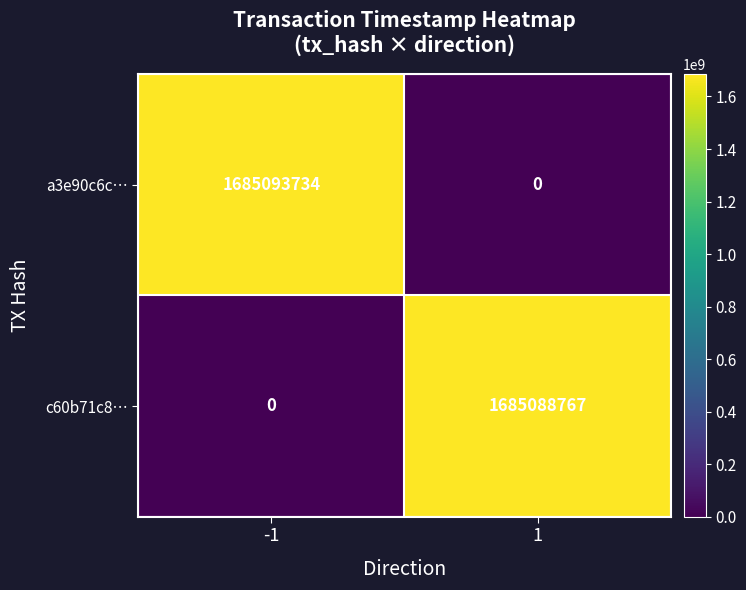

What is the difference between the maximum and minimum values in the a3e90c6c… series?

1685093734